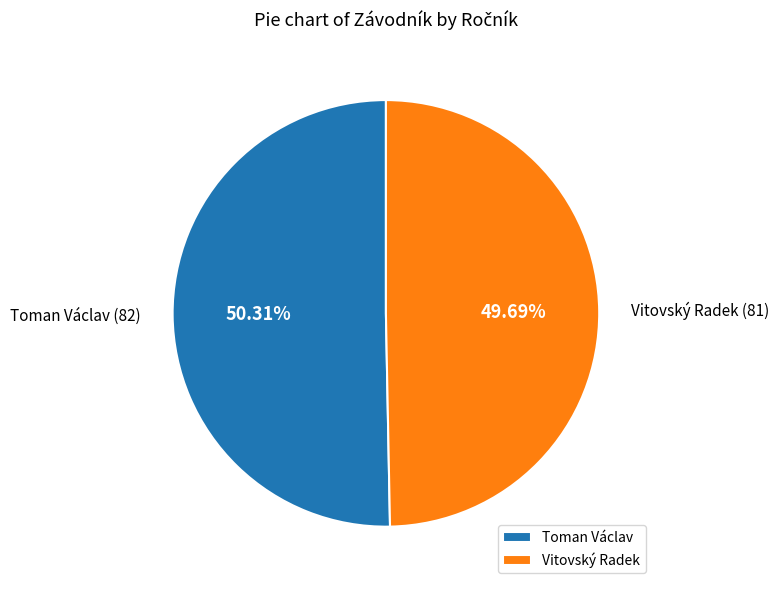

To the nearest percent, what is the combined percentage of Vitovský Radek and Toman Václav?

100%